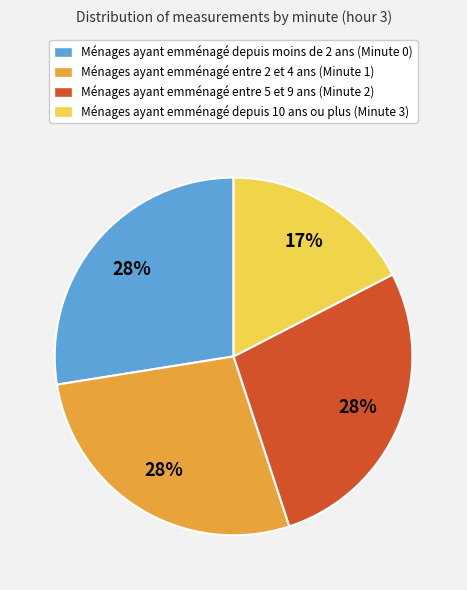

To the nearest percent, what is the average slice percentage?

25%